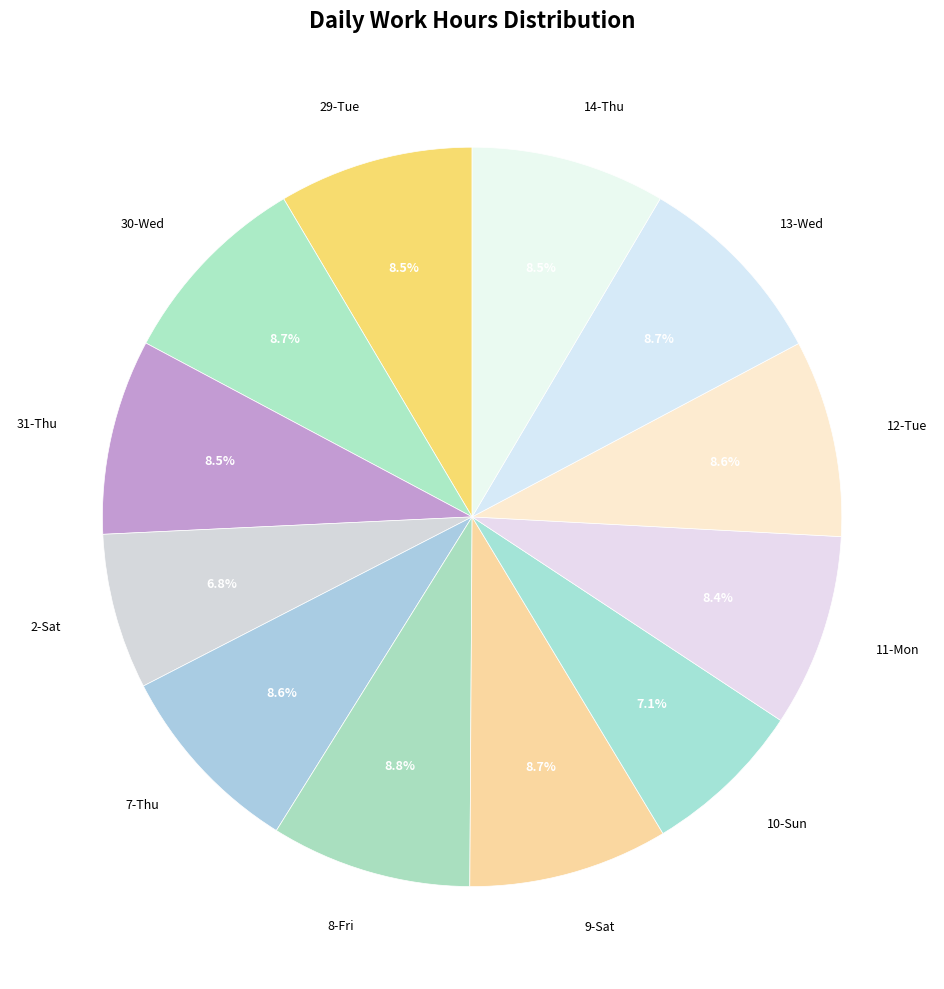

Is it true that 29-Tue is 20% of the pie?

False